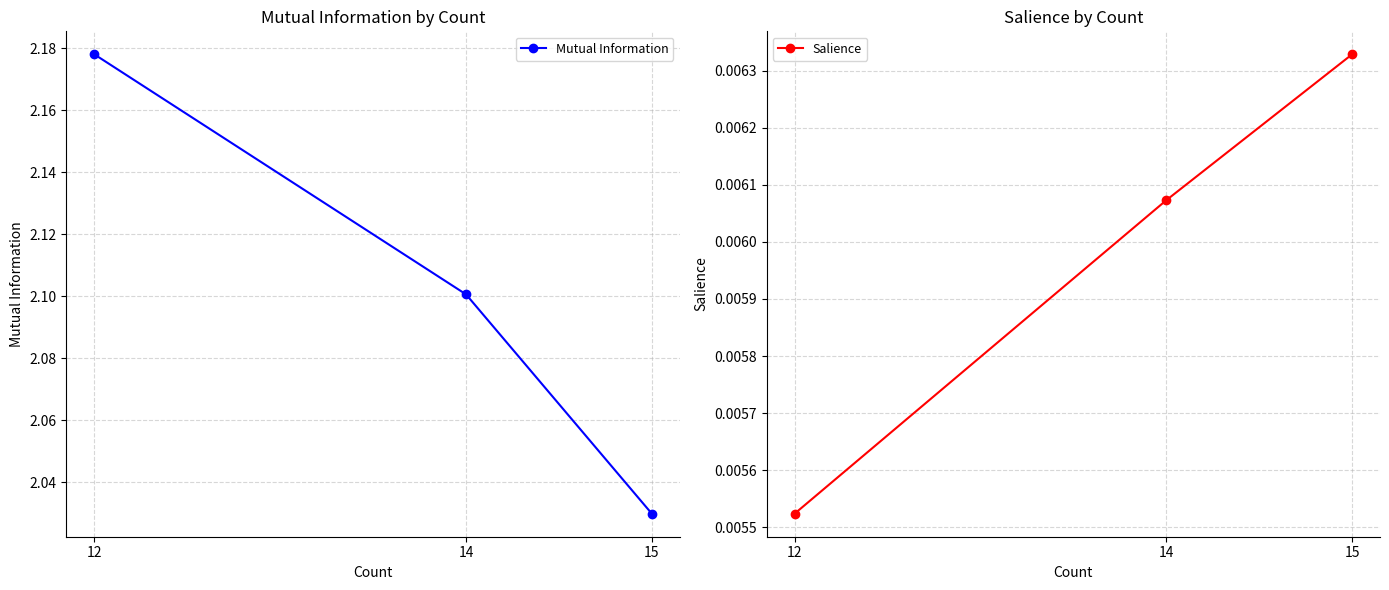

What is the difference between the maximum and second lowest values in the Mutual Information series?

0.1